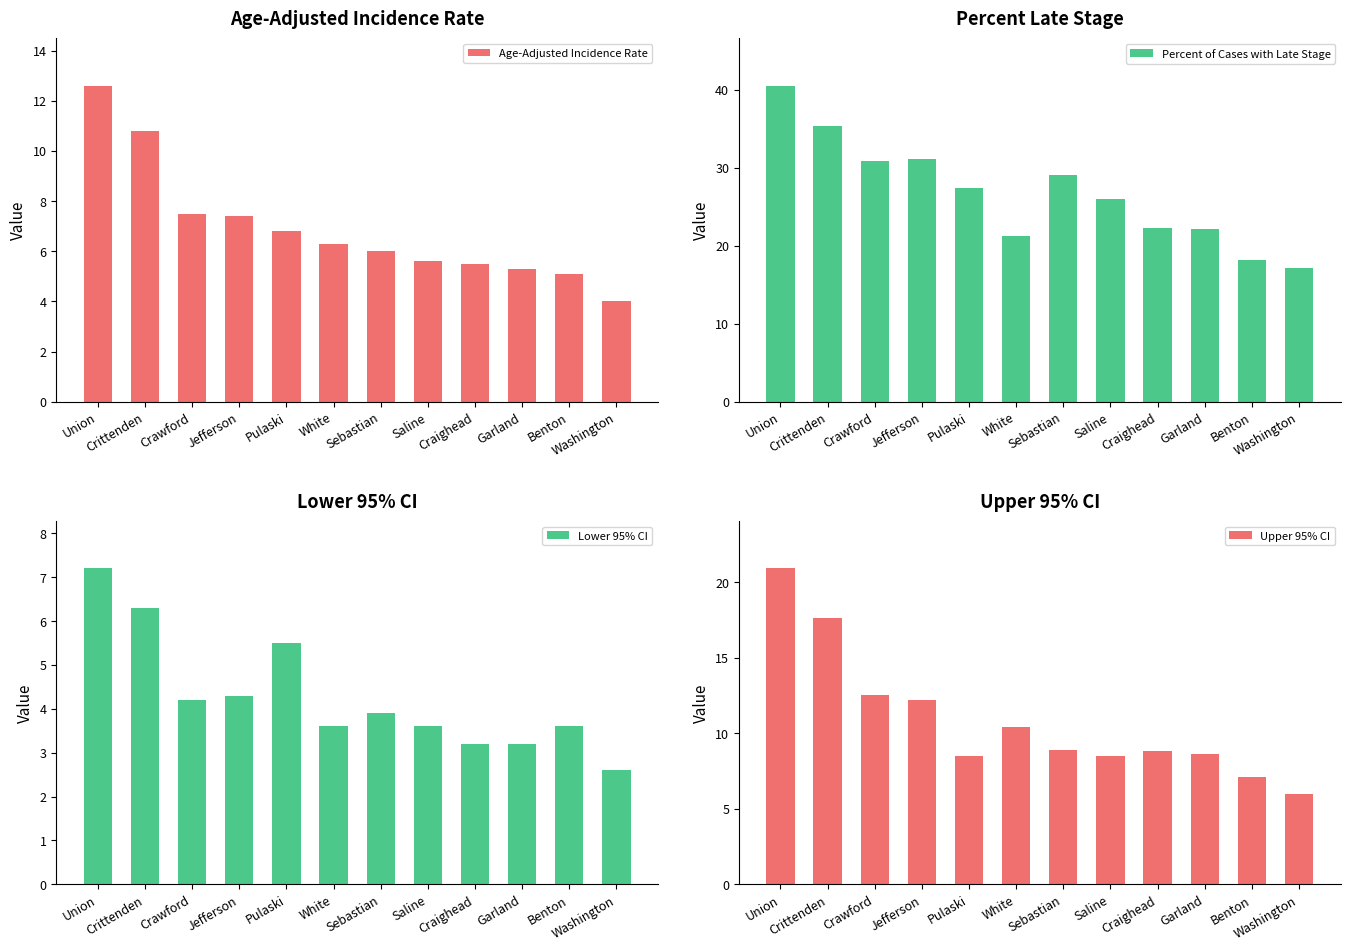

Which category has the highest value across all series?

Union